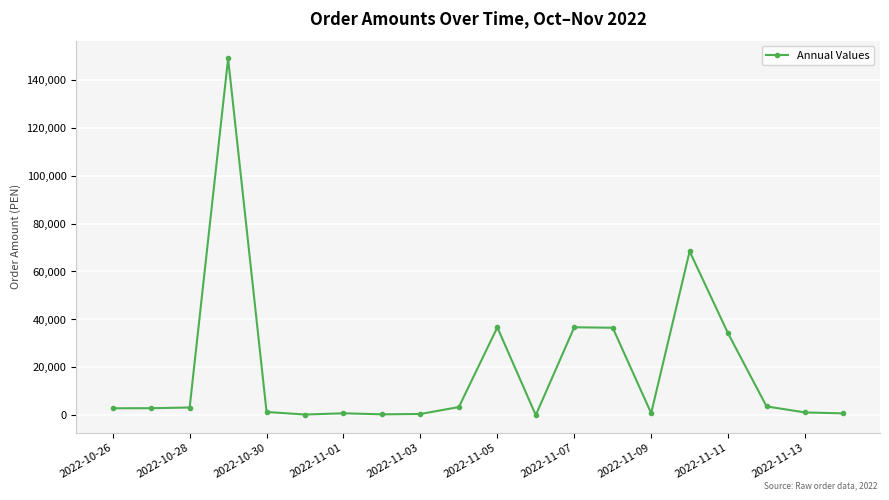

What is the difference between the maximum and minimum values?

148636.8